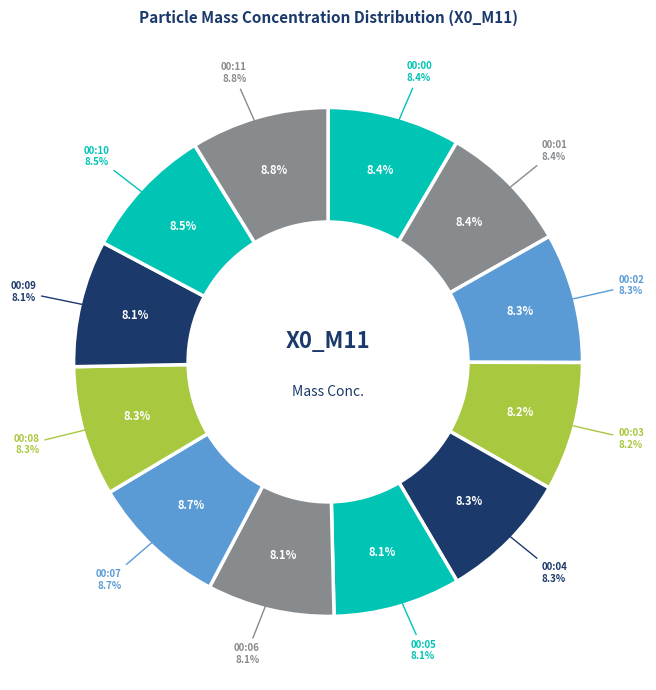

Count the number of slices in the pie.

12